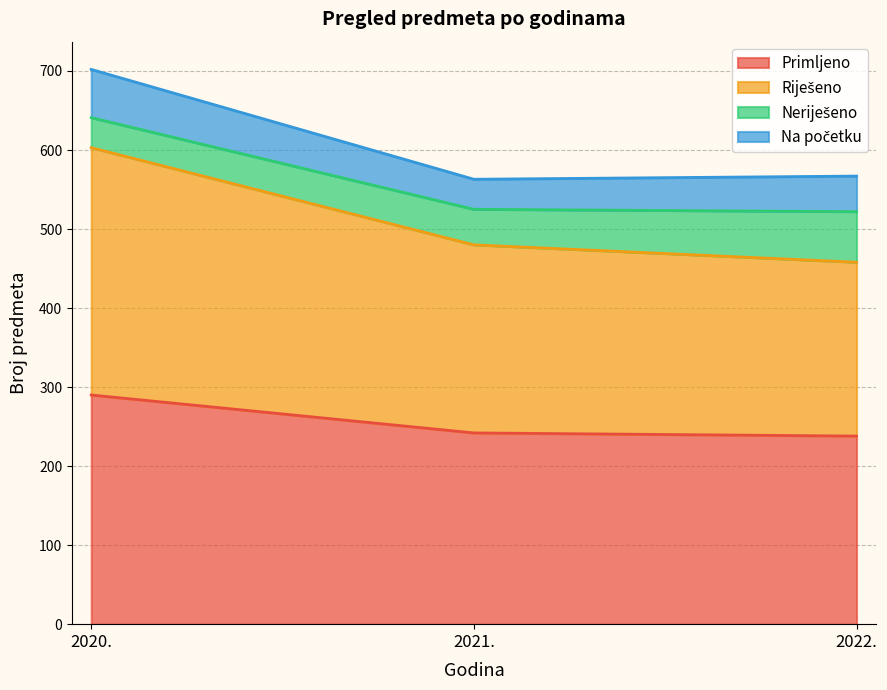

How many values in the Primljeno series exceed 242?

1